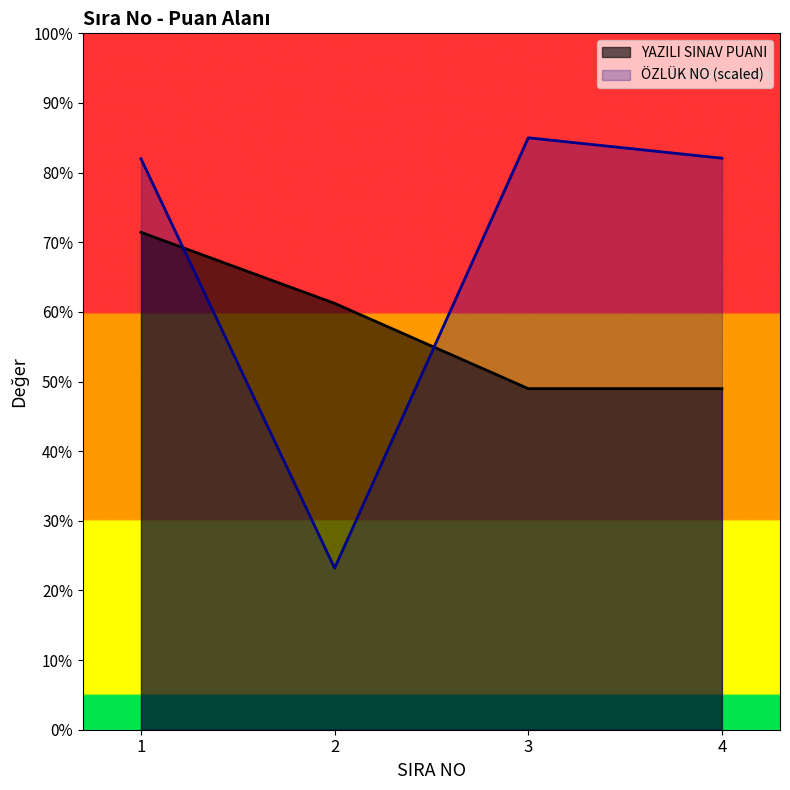

In ÖZLÜK NO, how many points are lower than both neighbors (excluding endpoints)?

1